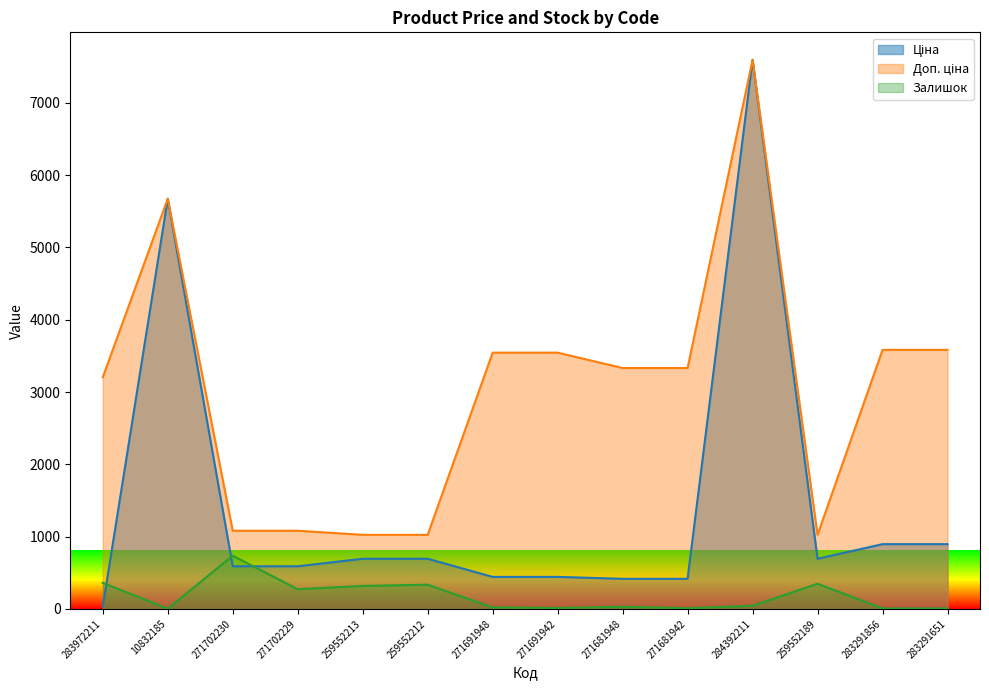

Which series has the largest total across all categories?

Доп. ціна